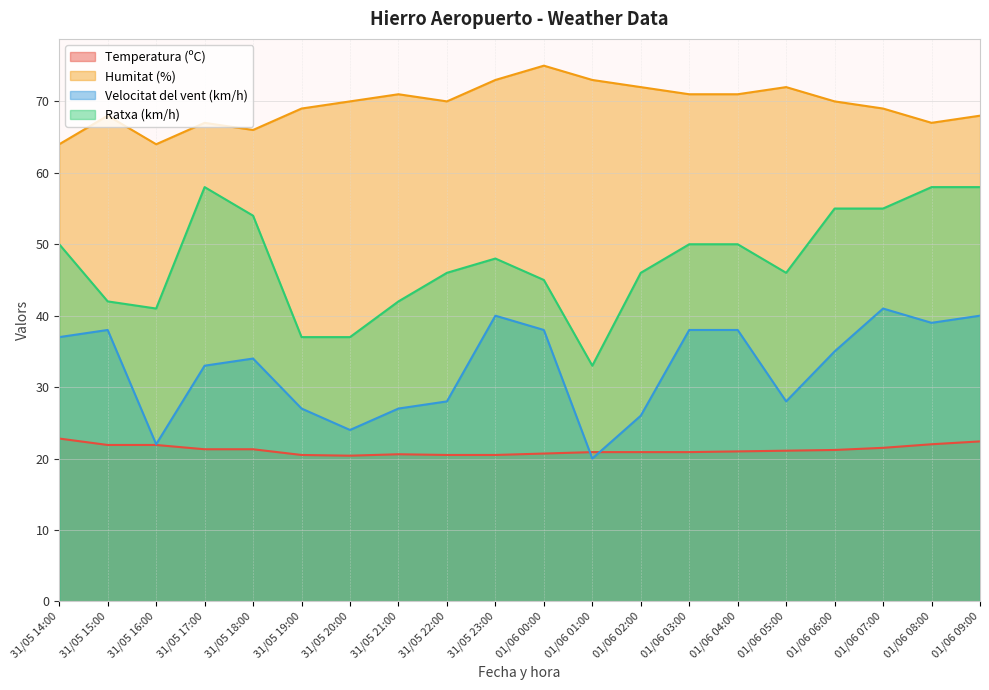

Reading left to right, extract all data points from this chart.

Temperatura (ºC): 31/05 14:00=22.8	31/05 15:00=21.9	31/05 16:00=21.9	31/05 17:00=21.3	31/05 18:00=21.3	31/05 19:00=20.5	31/05 20:00=20.4	31/05 21:00=20.6	31/05 22:00=20.5	31/05 23:00=20.5	01/06 00:00=20.7	01/06 01:00=20.9	01/06 02:00=20.9	01/06 03:00=20.9	01/06 04:00=21.0	01/06 05:00=21.1	01/06 06:00=21.2	01/06 07:00=21.5	01/06 08:00=22.0	01/06 09:00=22.4
Humitat (%): 31/05 14:00=64.0	31/05 15:00=68.0	31/05 16:00=64.0	31/05 17:00=67.0	31/05 18:00=66.0	31/05 19:00=69.0	31/05 20:00=70.0	31/05 21:00=71.0	31/05 22:00=70.0	31/05 23:00=73.0	01/06 00:00=75.0	01/06 01:00=73.0	01/06 02:00=72.0	01/06 03:00=71.0	01/06 04:00=71.0	01/06 05:00=72.0	01/06 06:00=70.0	01/06 07:00=69.0	01/06 08:00=67.0	01/06 09:00=68.0
Velocitat del vent (km/h): 31/05 14:00=37.0	31/05 15:00=38.0	31/05 16:00=22.0	31/05 17:00=33.0	31/05 18:00=34.0	31/05 19:00=27.0	31/05 20:00=24.0	31/05 21:00=27.0	31/05 22:00=28.0	31/05 23:00=40.0	01/06 00:00=38.0	01/06 01:00=20.0	01/06 02:00=26.0	01/06 03:00=38.0	01/06 04:00=38.0	01/06 05:00=28.0	01/06 06:00=35.0	01/06 07:00=41.0	01/06 08:00=39.0	01/06 09:00=40.0
Ratxa (km/h): 31/05 14:00=50.0	31/05 15:00=42.0	31/05 16:00=41.0	31/05 17:00=58.0	31/05 18:00=54.0	31/05 19:00=37.0	31/05 20:00=37.0	31/05 21:00=42.0	31/05 22:00=46.0	31/05 23:00=48.0	01/06 00:00=45.0	01/06 01:00=33.0	01/06 02:00=46.0	01/06 03:00=50.0	01/06 04:00=50.0	01/06 05:00=46.0	01/06 06:00=55.0	01/06 07:00=55.0	01/06 08:00=58.0	01/06 09:00=58.0